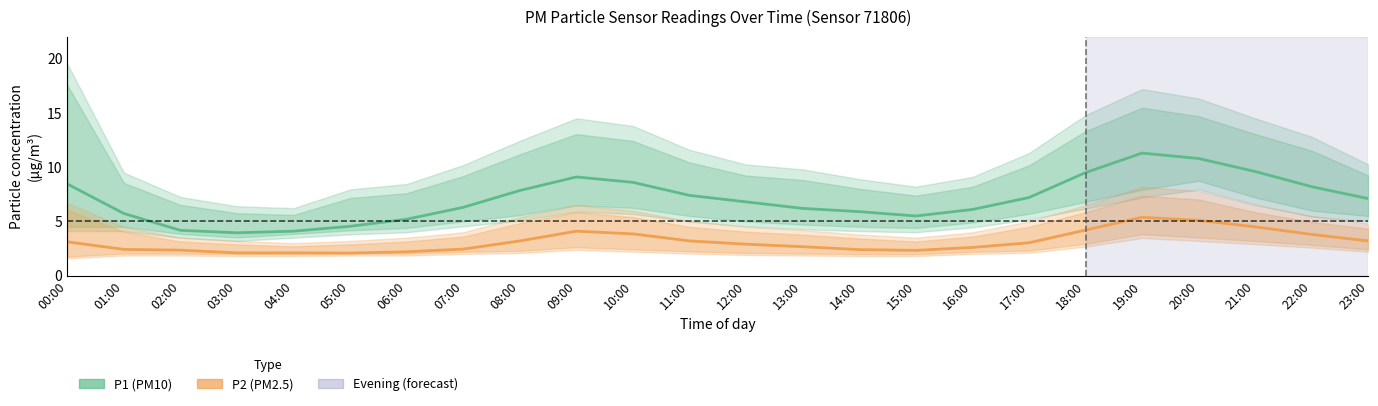

True or false: P2 (PM2.5) has a value of 3.1 at 00:00.

True